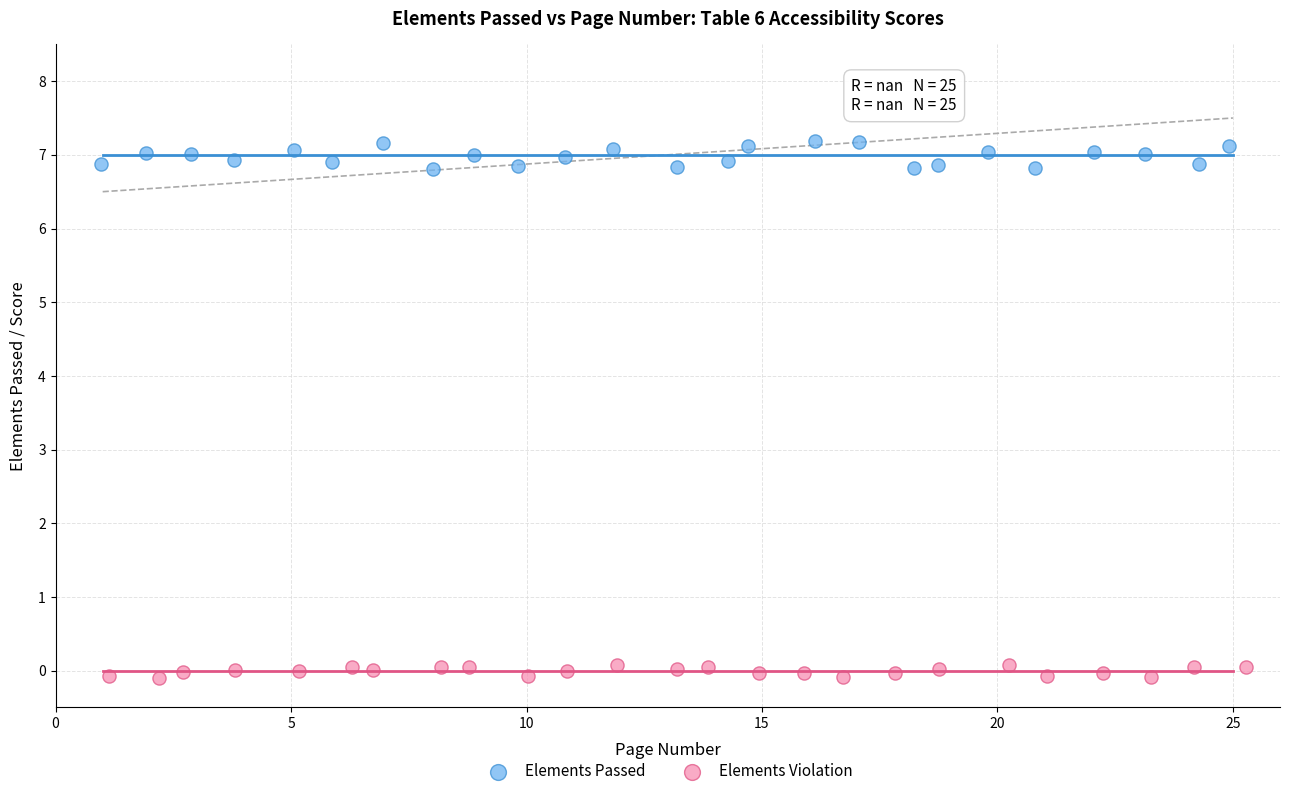

Which series reaches the minimum Y coordinate?

Elements Violation